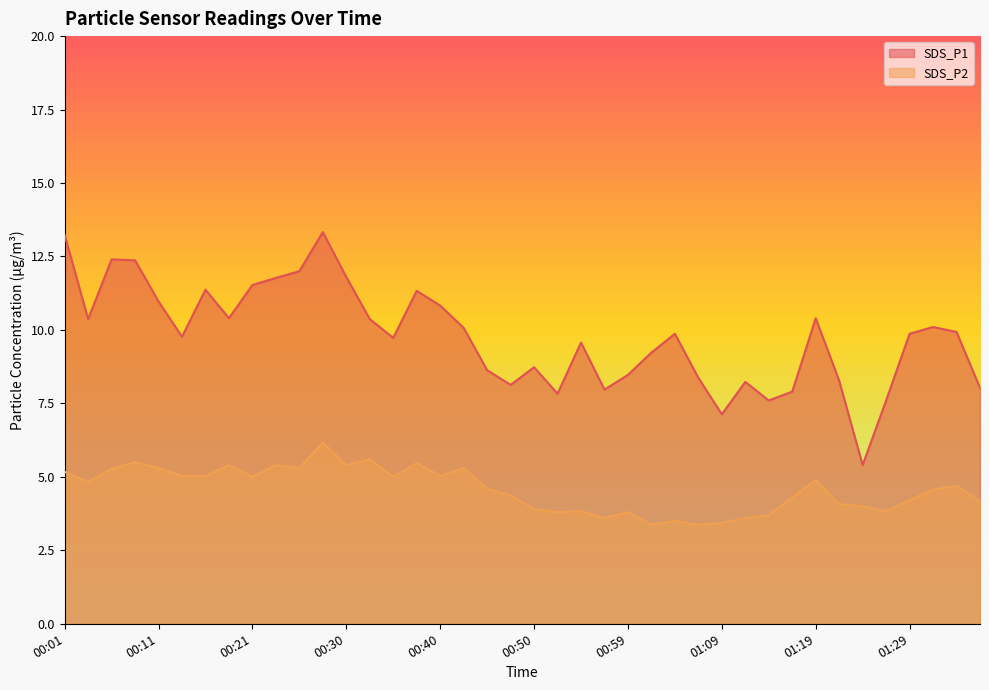

How many lines are shown in the chart?

2